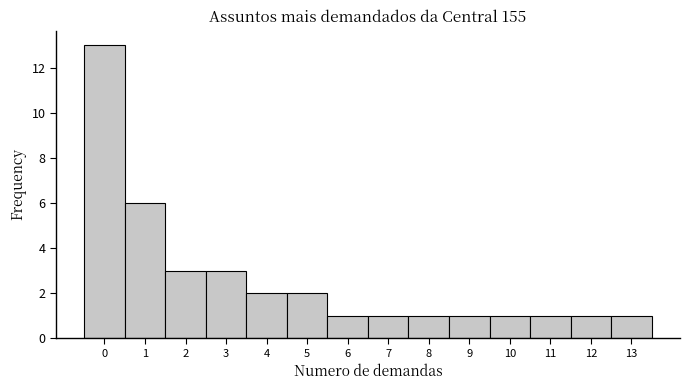

Reading left to right, list every bar in this chart as the range it spans on the x-axis followed by its height. The values are not printed on the chart, so give them approximately, as read against the axis.

-0.5 to 0.5: 13
0.5 to 1.5: 6
1.5 to 2.5: 3
2.5 to 3.5: 3
3.5 to 4.5: 2
4.5 to 5.5: 2
5.5 to 6.5: 1
6.5 to 7.5: 1
7.5 to 8.5: 1
8.5 to 9.5: 1
9.5 to 10.5: 1
10.5 to 11.5: 1
11.5 to 12.5: 1
12.5 to 13.5: 1